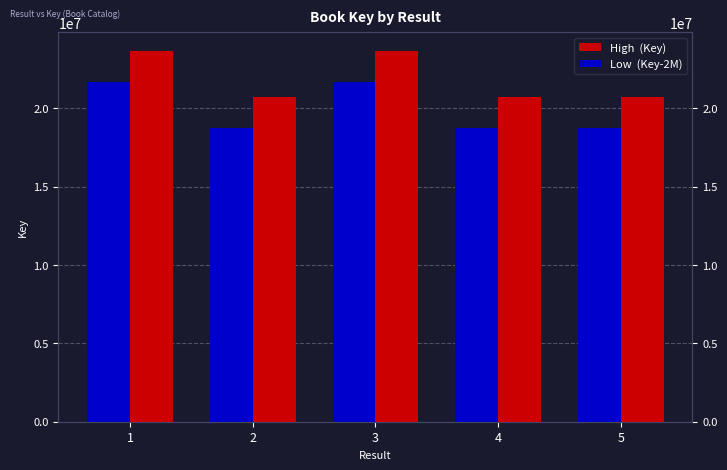

List the labels in order of Low  (Key-2M) value, smallest first.

5, 2, 4, 3, 1